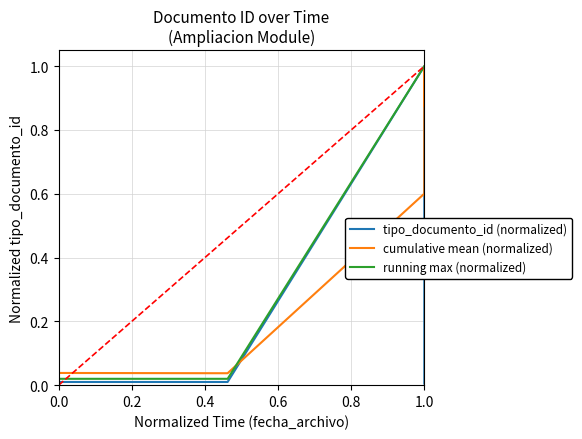

Is the value of running max (normalized) at 6 greater than the value of cumulative mean (normalized) at 1.0?

Yes